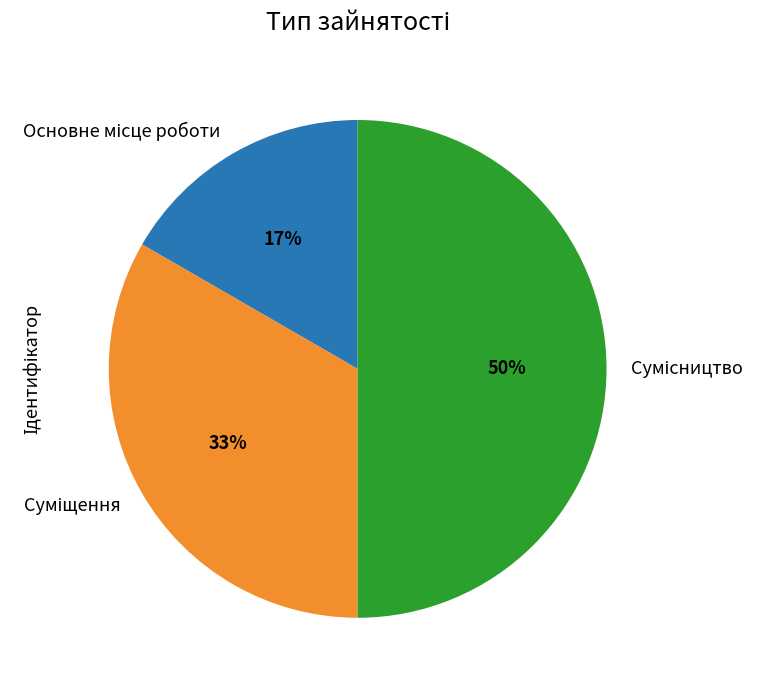

To the nearest percent, what is the average slice percentage?

33%